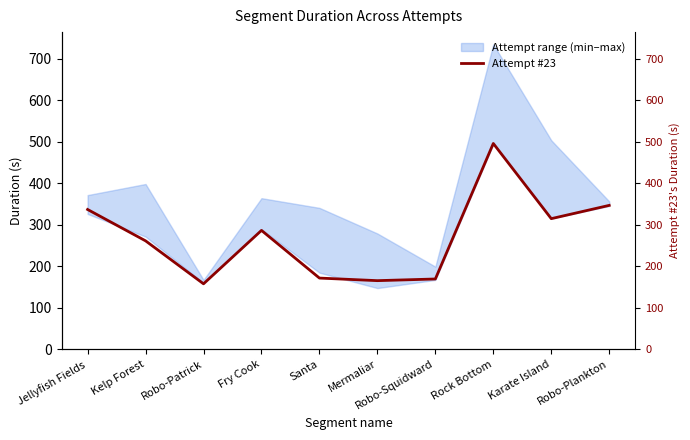

What is the difference between the values at Robo-Patrick and Jellyfish Fields?

179.2